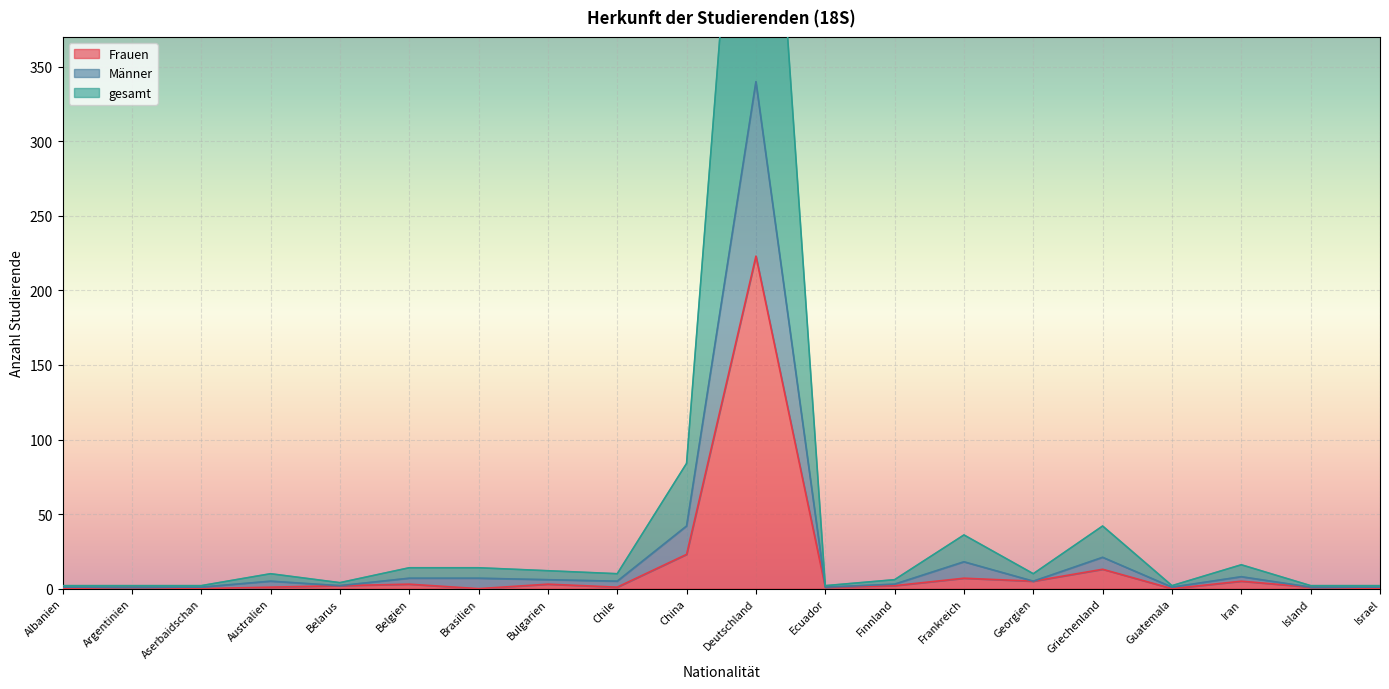

True or false: Frauen has a value of 10 at China.

False